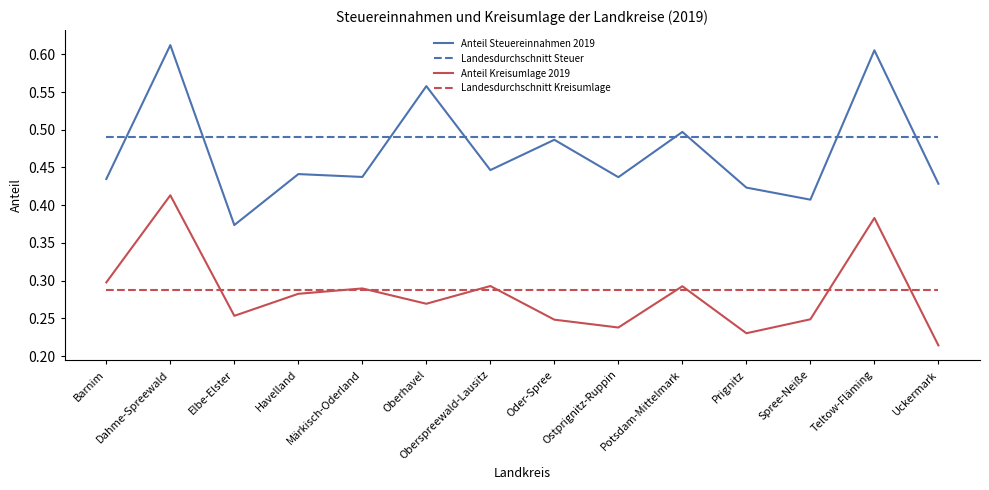

List the series in order of their peak value, highest first.

Anteil Steuereinnahmen 2019, Landesdurchschnitt Steuer, Anteil Kreisumlage 2019, Landesdurchschnitt Kreisumlage